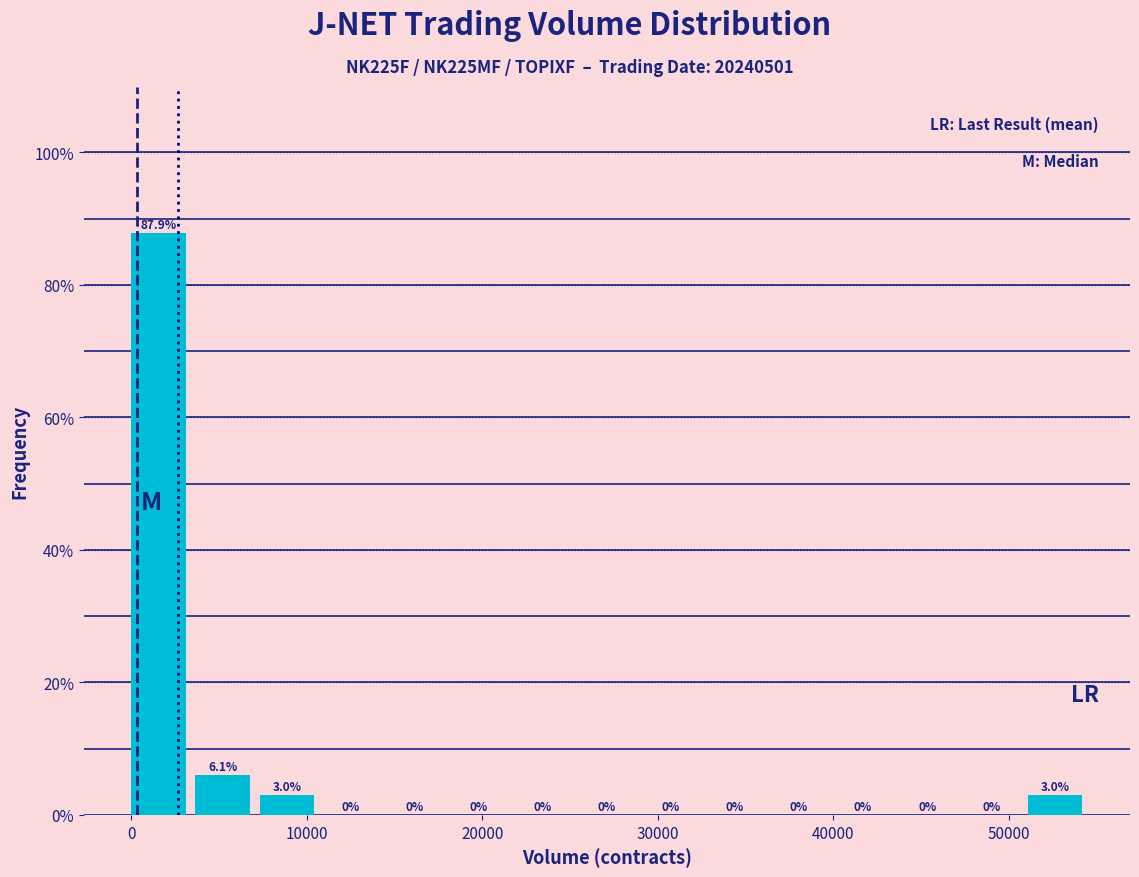

Read against the x-axis, roughly where is the centre of the tallest bar?

2000